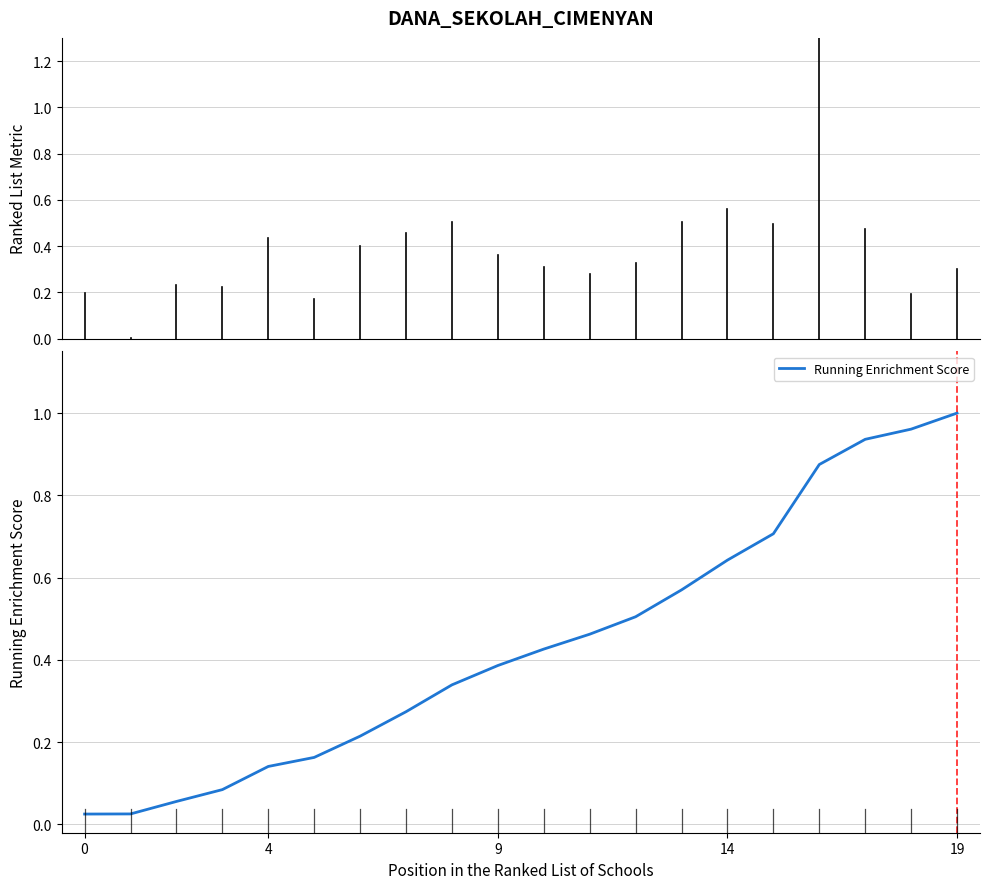

What is the value of the 16th point from the left?

0.7